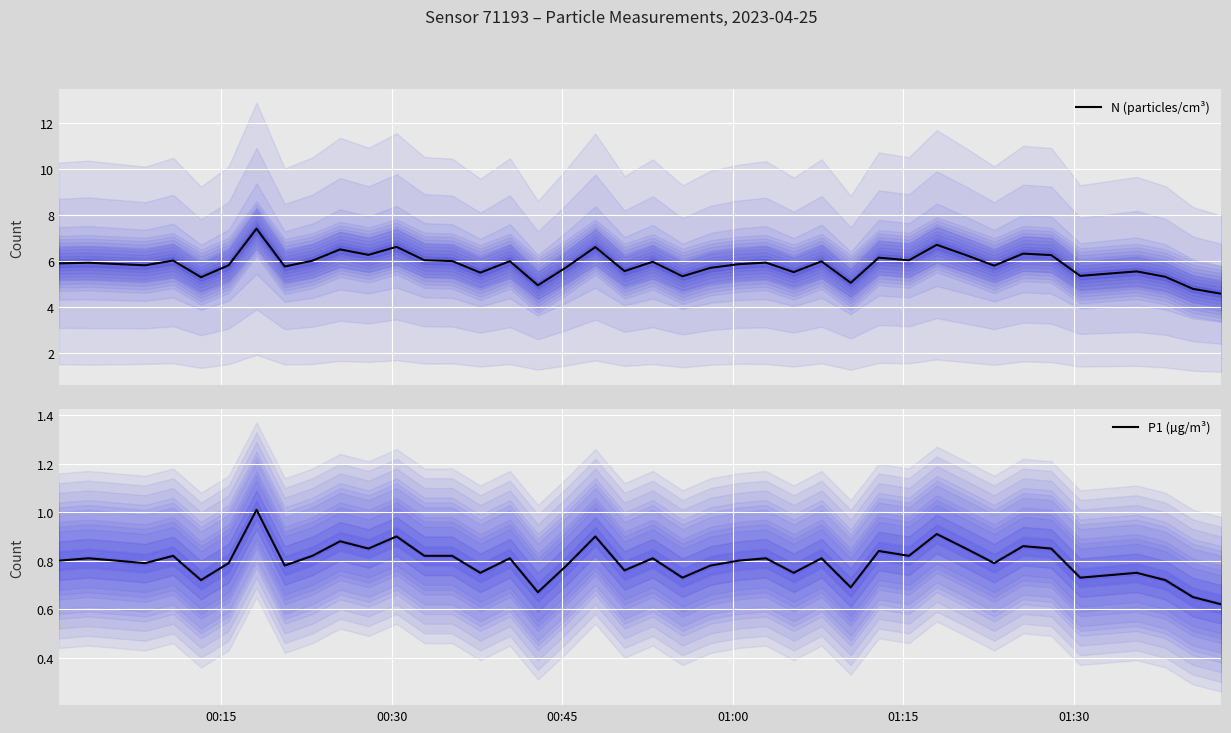

Rank the series by their average value, from lowest to highest.

P1 (µg/m³), N (particles/cm³)